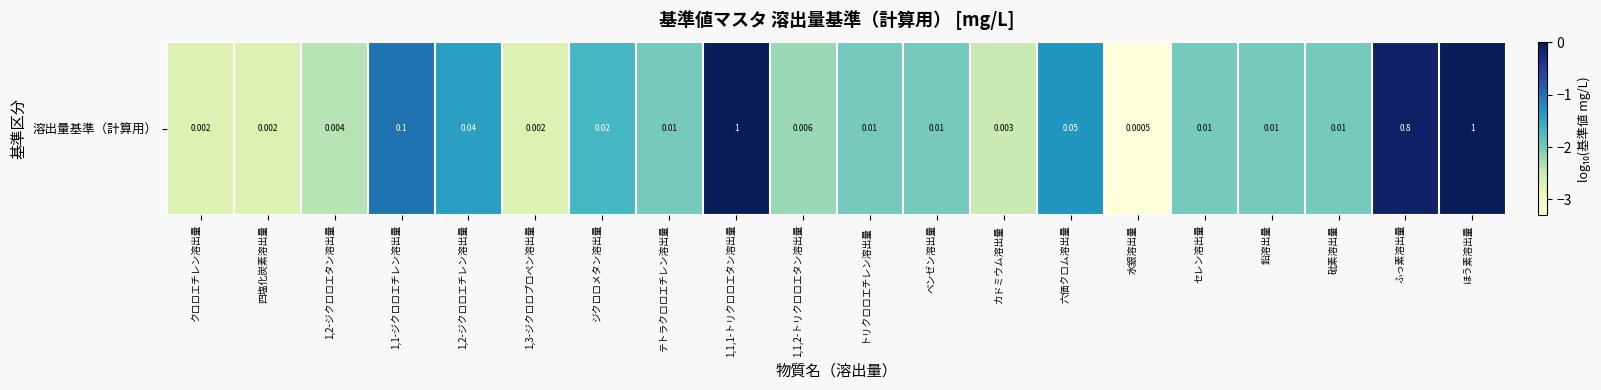

Reading left to right, what are all the values shown in this chart?

-2.7	-2.7	-2.4	-1.0	-1.4	-2.7	-1.7	-2.0	0.0	-2.2	-2.0	-2.0	-2.5	-1.3	-3.3	-2.0	-2.0	-2.0	-0.1	0.0